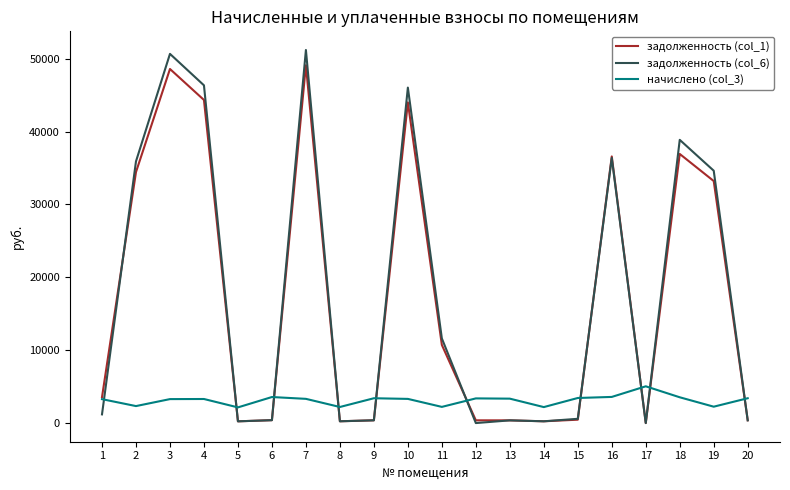

Which series has the largest range (max minus min)?

задолженность (col_6)